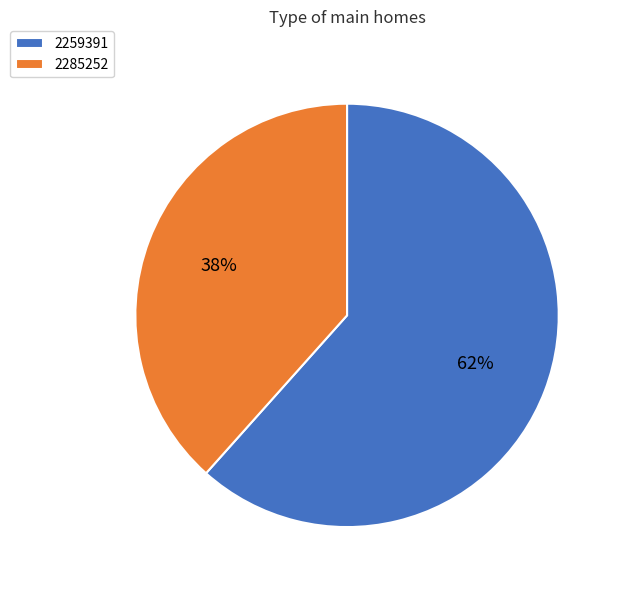

True or false: 2259391 accounts for 62% of the total.

True